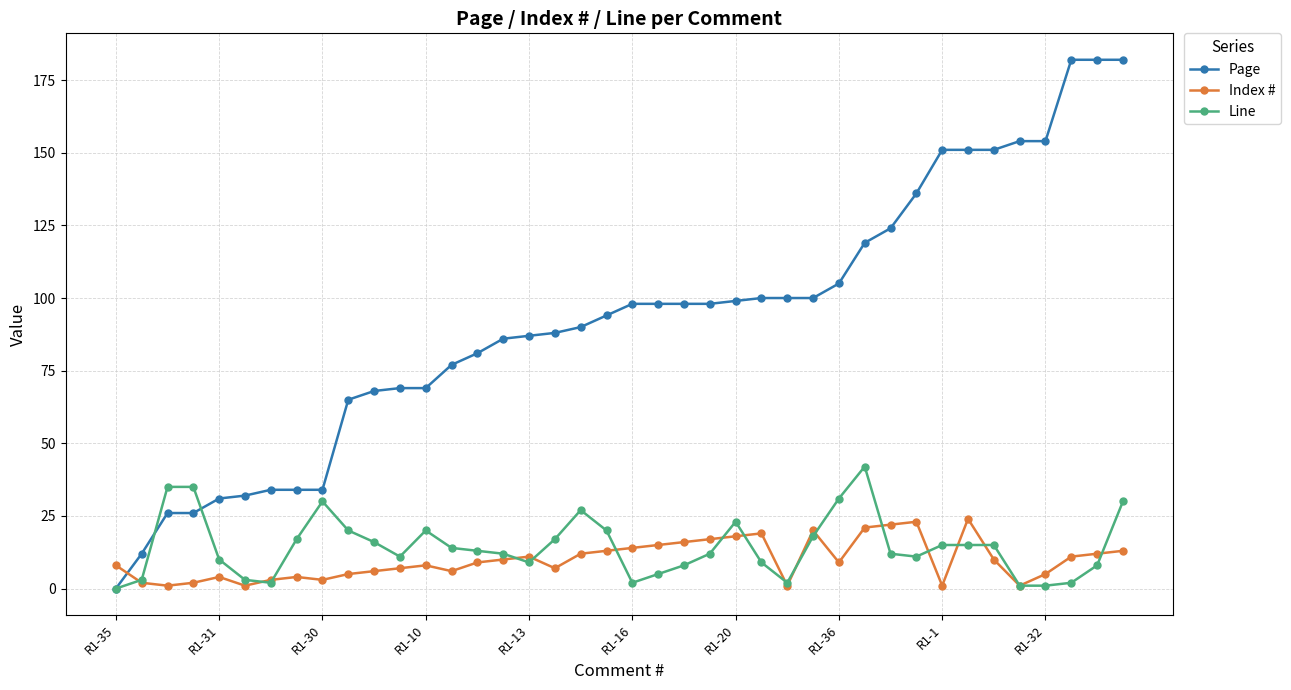

After their last crossing, which series has the higher values: Page or Index #?

Page